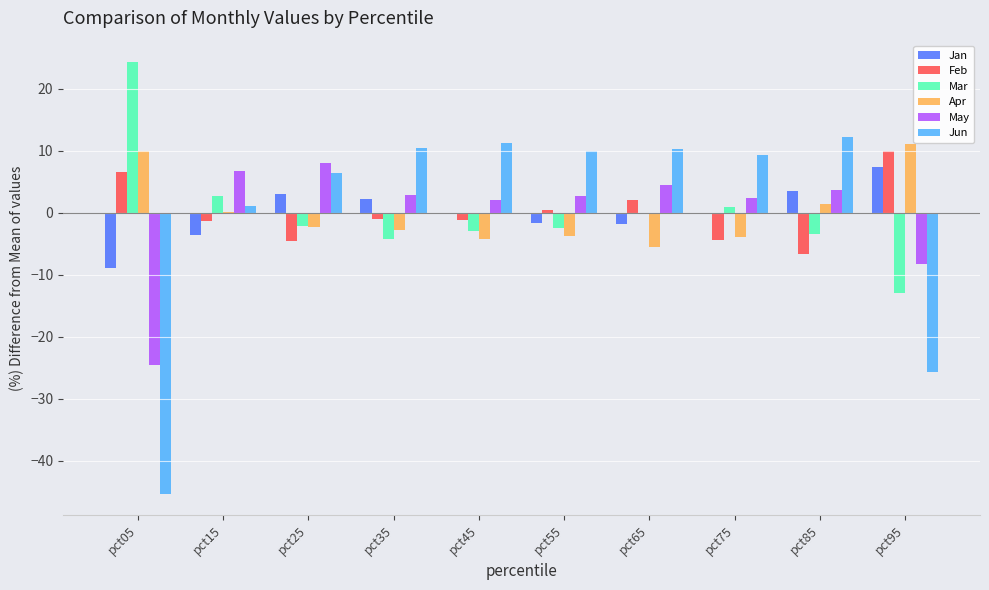

What is the sum of the May values at pct15 and pct65?

11.1